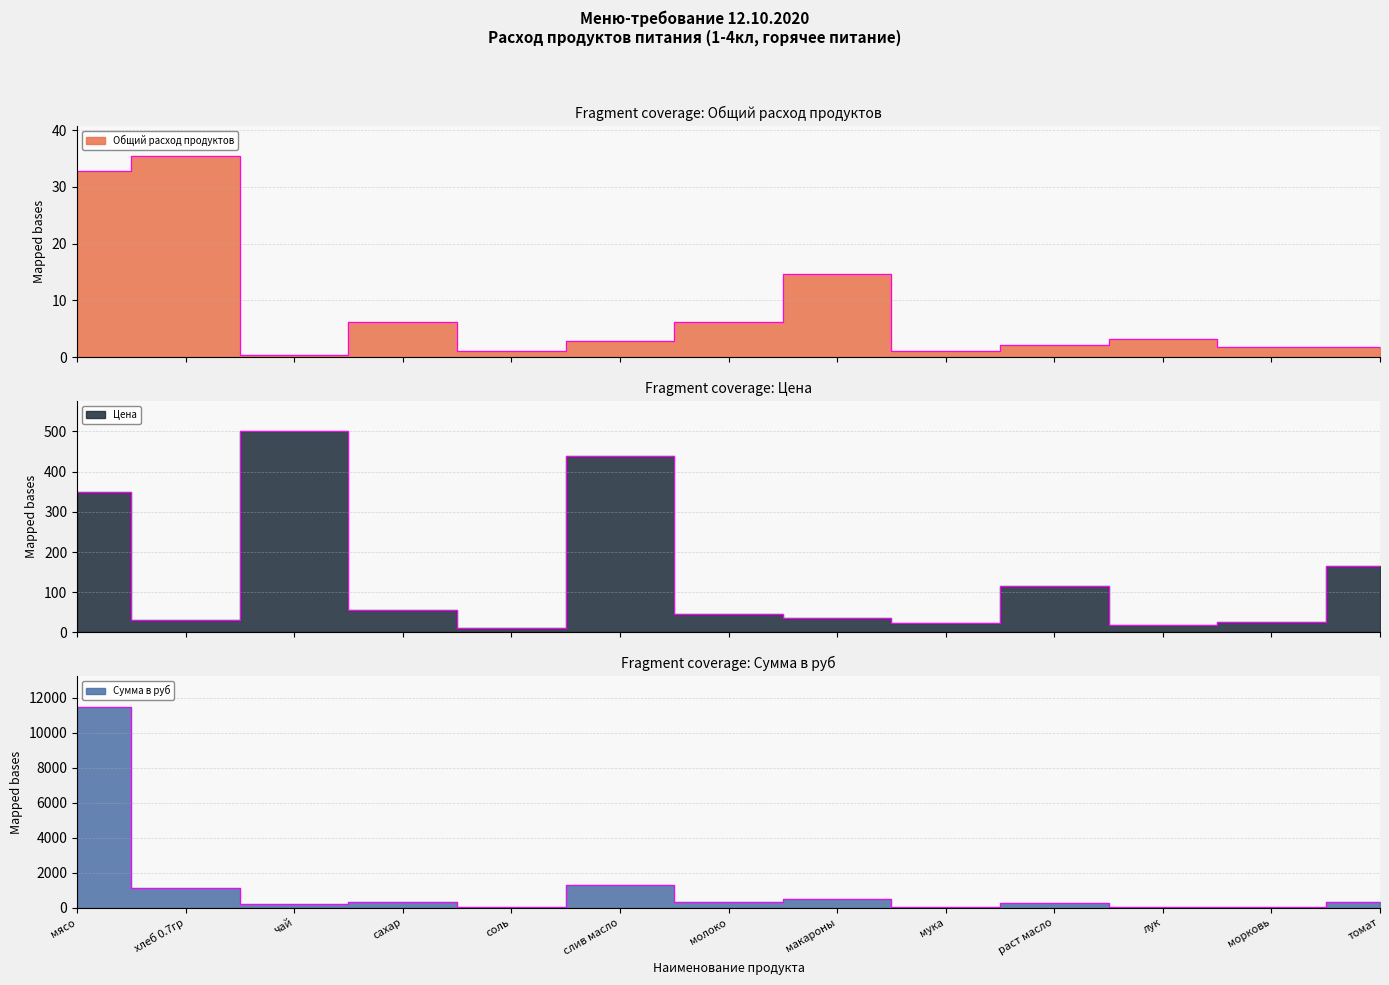

The value of Сумма в руб at сахар is 341.3. True or false?

True